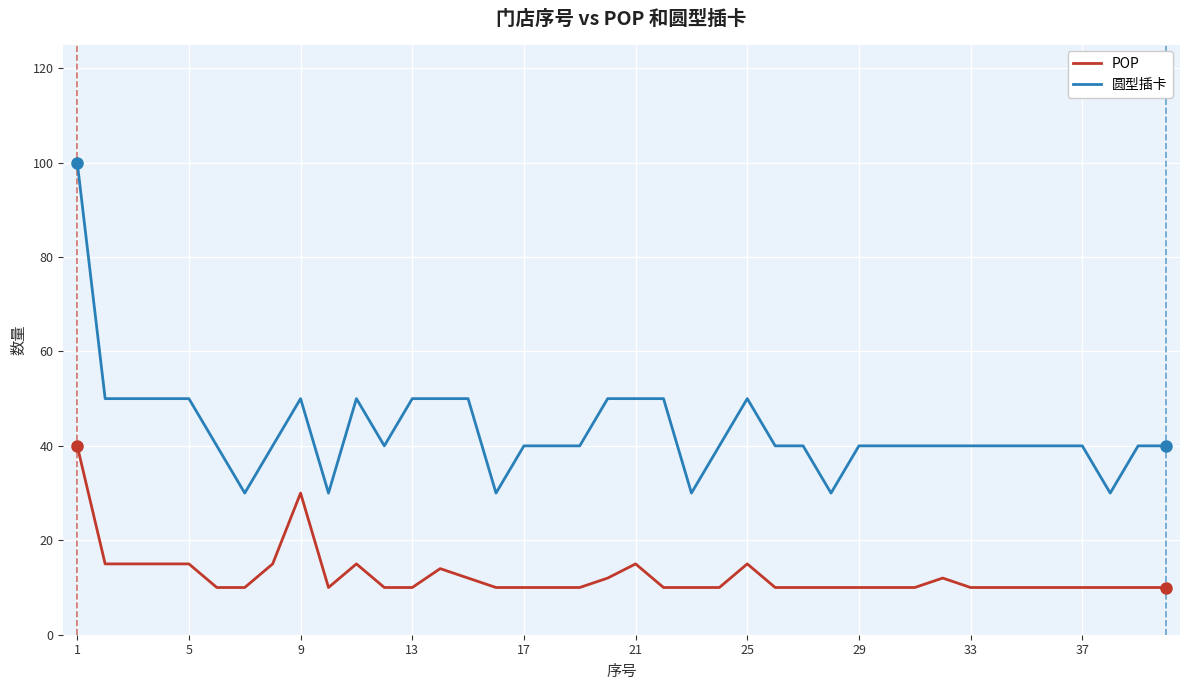

Reading left to right, what are all the values shown in this chart?

POP: 40	15	15	15	15	10	10	15	30	10	15	10	10	14	12	10	10	10	10	12	15	10	10	10	15	10	10	10	10	10	10	12	10	10	10	10	10	10	10	10
圆型插卡: 100	50	50	50	50	40	30	40	50	30	50	40	50	50	50	30	40	40	40	50	50	50	30	40	50	40	40	30	40	40	40	40	40	40	40	40	40	30	40	40